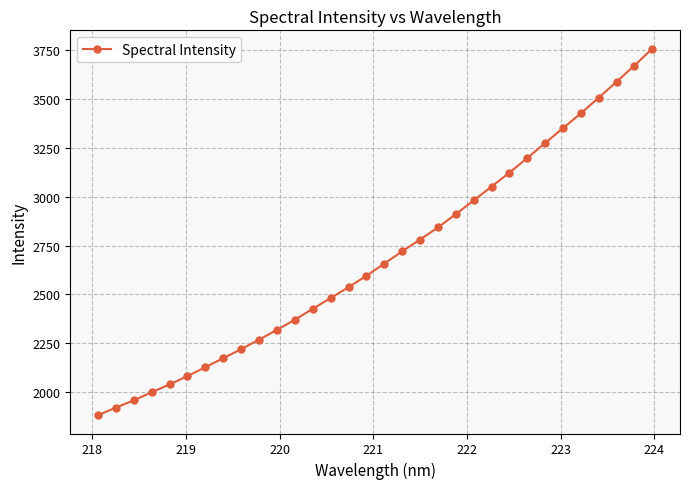

Is this an area chart (filled region under the line)?

No